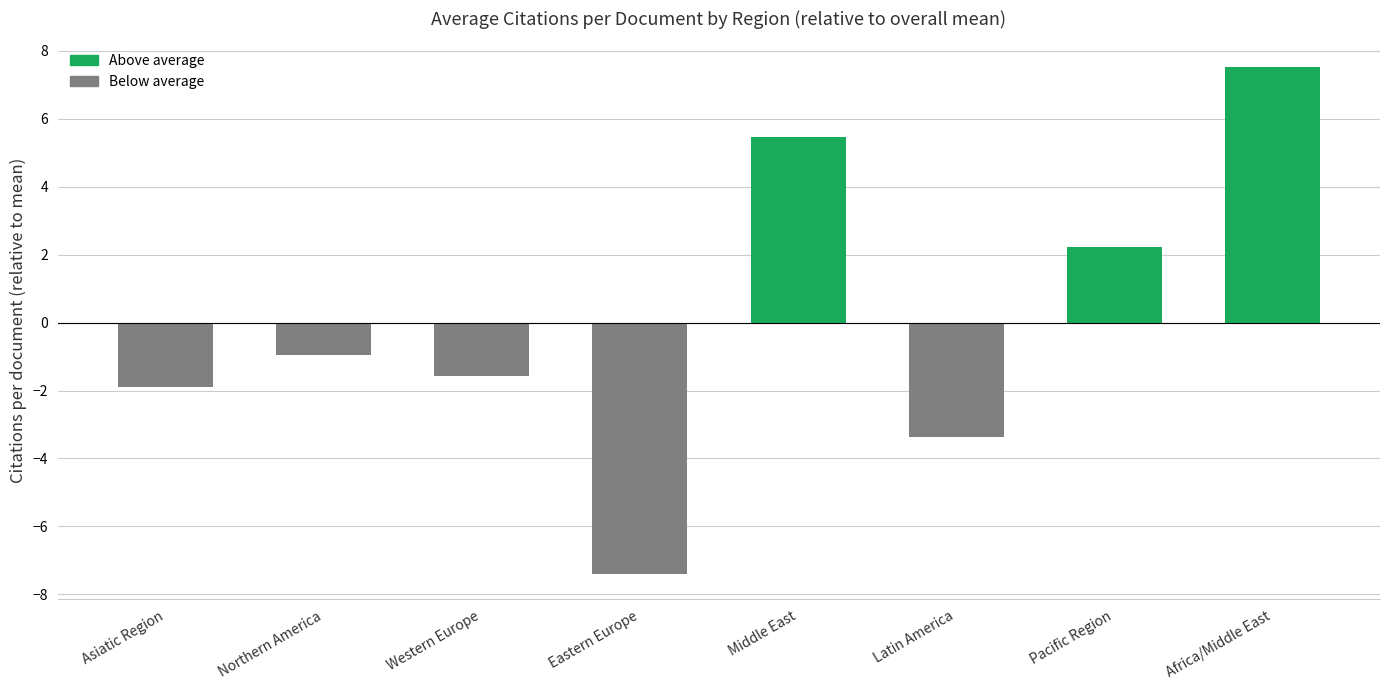

Read the value at Eastern Europe.

-7.4